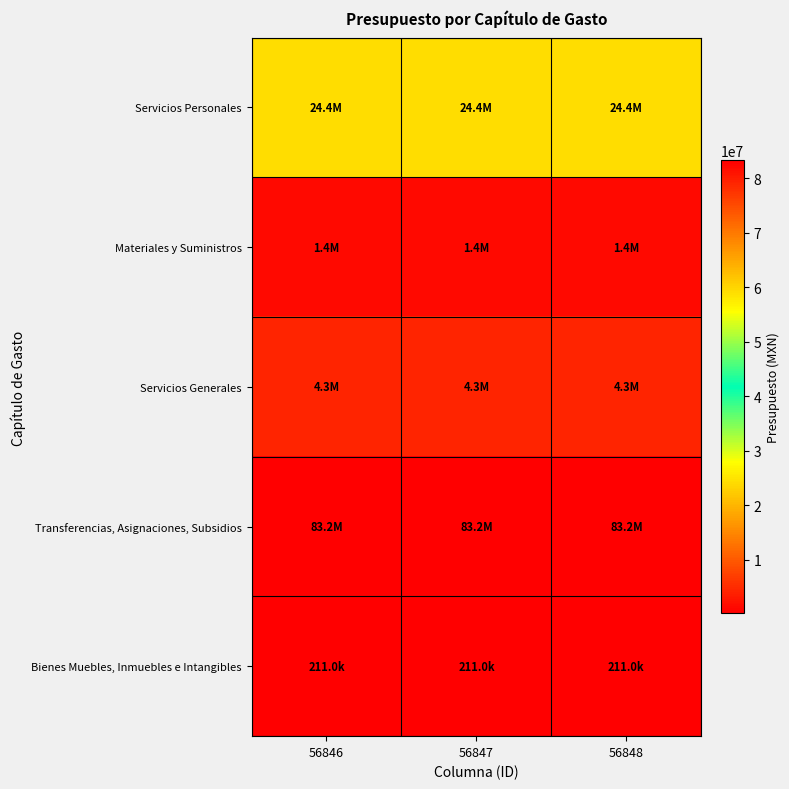

At 56846, list the series in order from largest to smallest.

Transferencias, Asignaciones, Subsidios, Servicios Personales, Servicios Generales, Materiales y Suministros, Bienes Muebles, Inmuebles e Intangibles